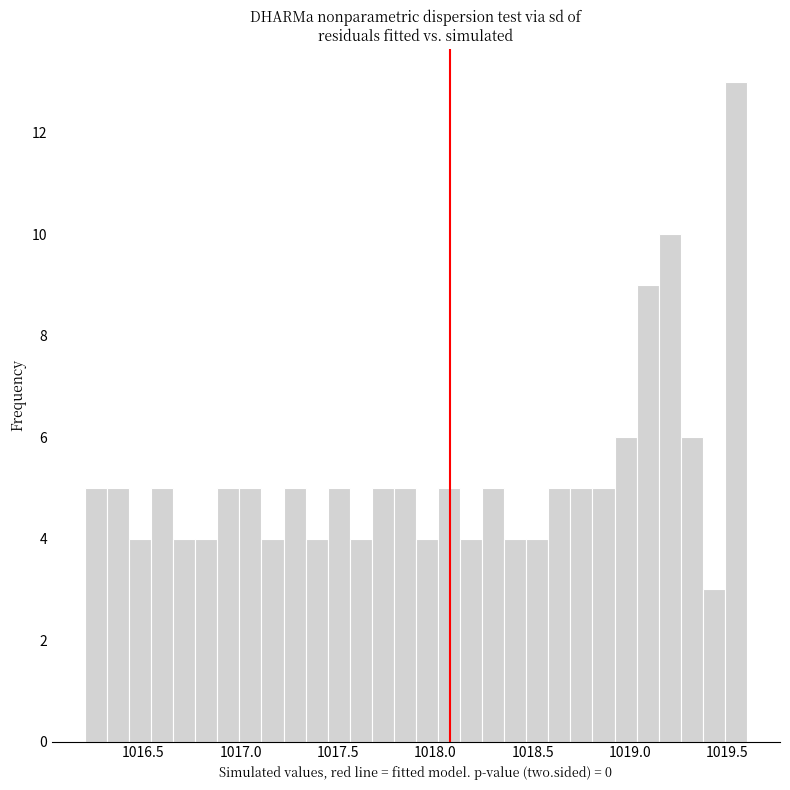

Around what value on the x-axis is the tallest bar? Give the approximate position of its centre, as read against the axis.

1019.55